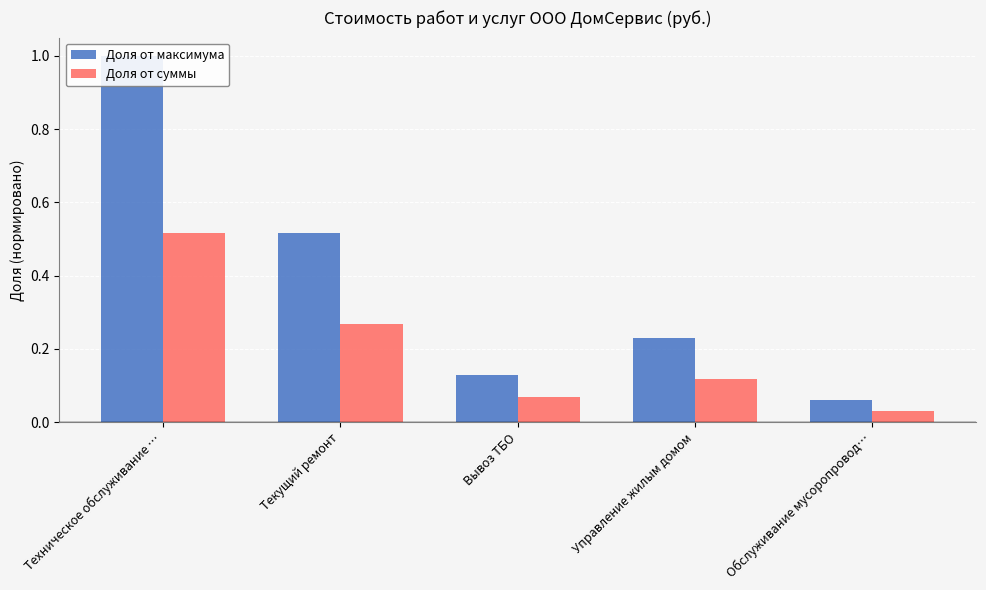

What is the greatest value displayed?

1.0